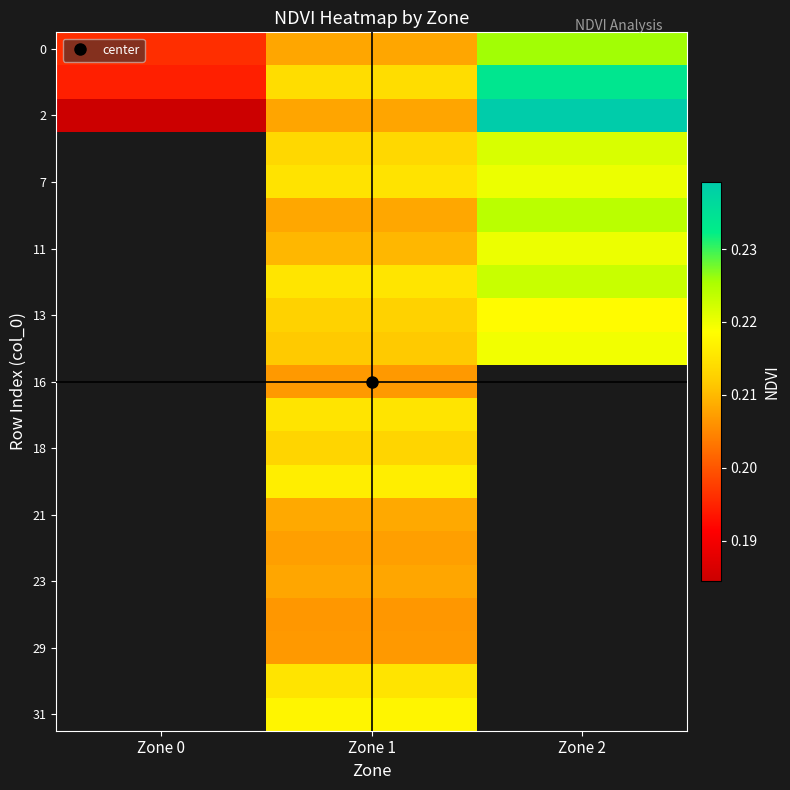

At how many categories does at least one series exceed 0?

3